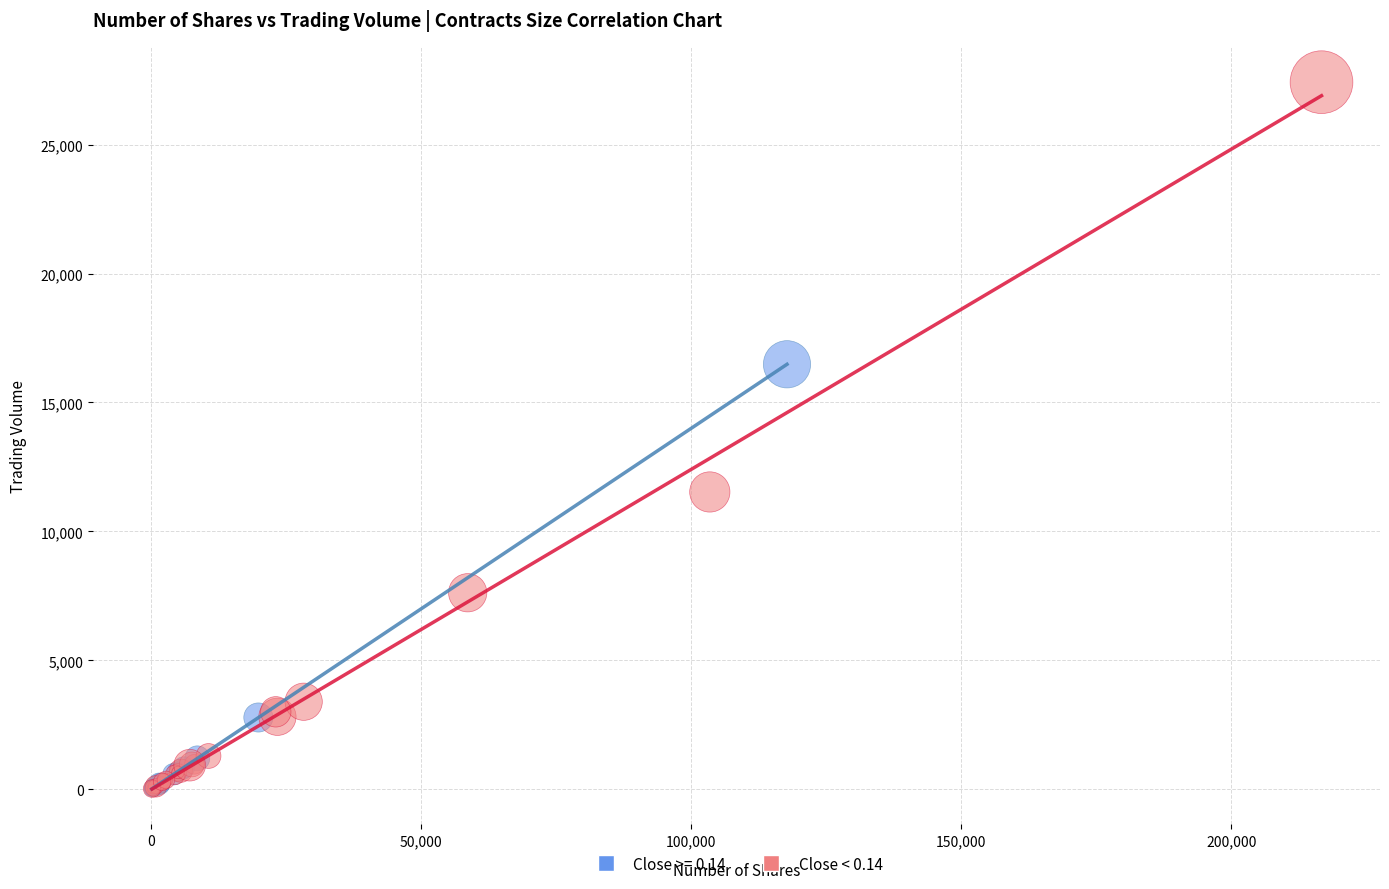

Which series reaches the maximum Y coordinate?

Close < 0.14